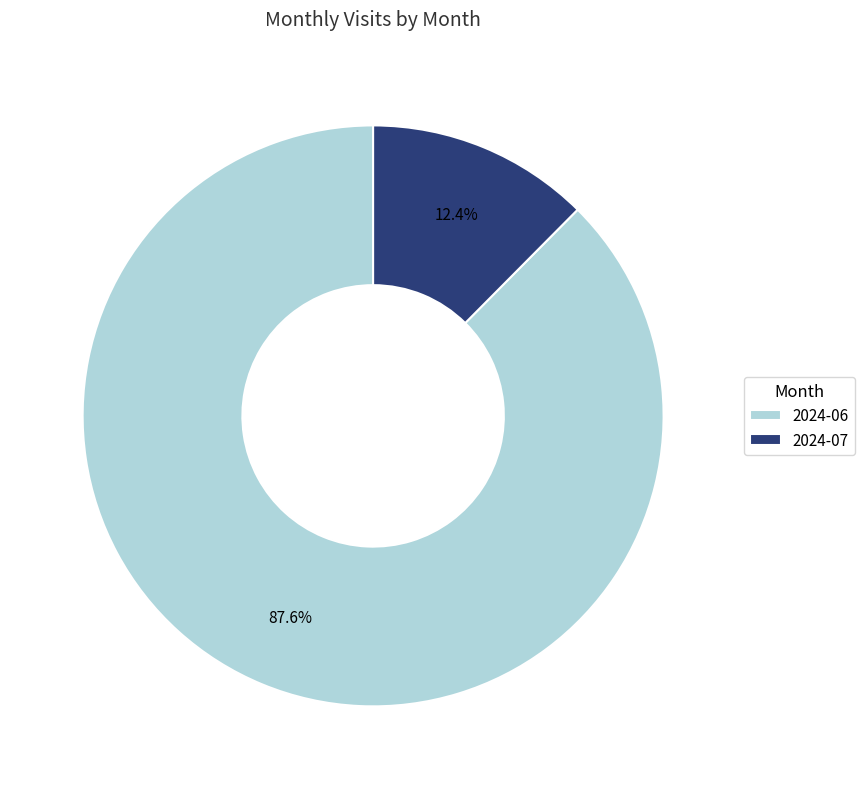

Between 2024-06 and 2024-07, which is larger?

2024-06